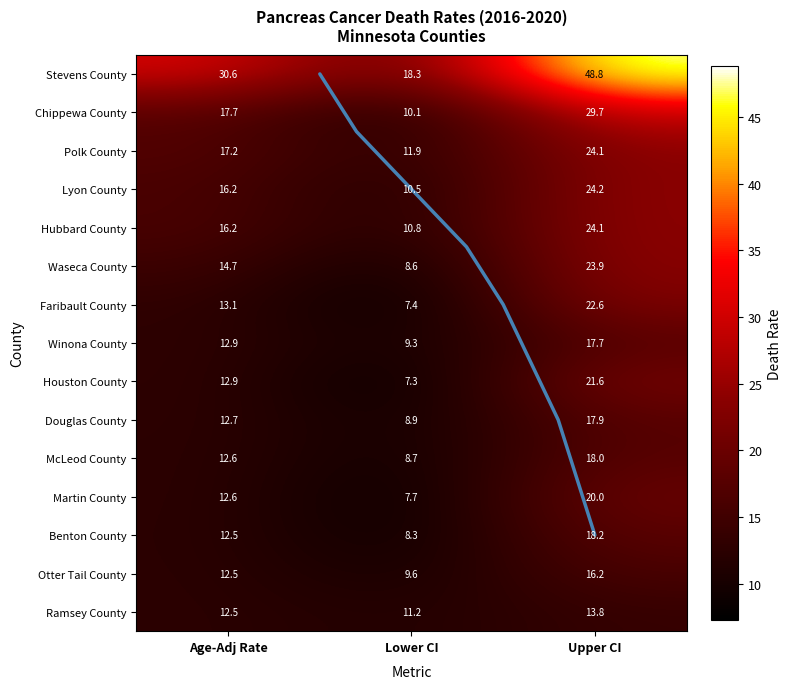

Which category has the lowest value in the Otter Tail County series?

Lower CI